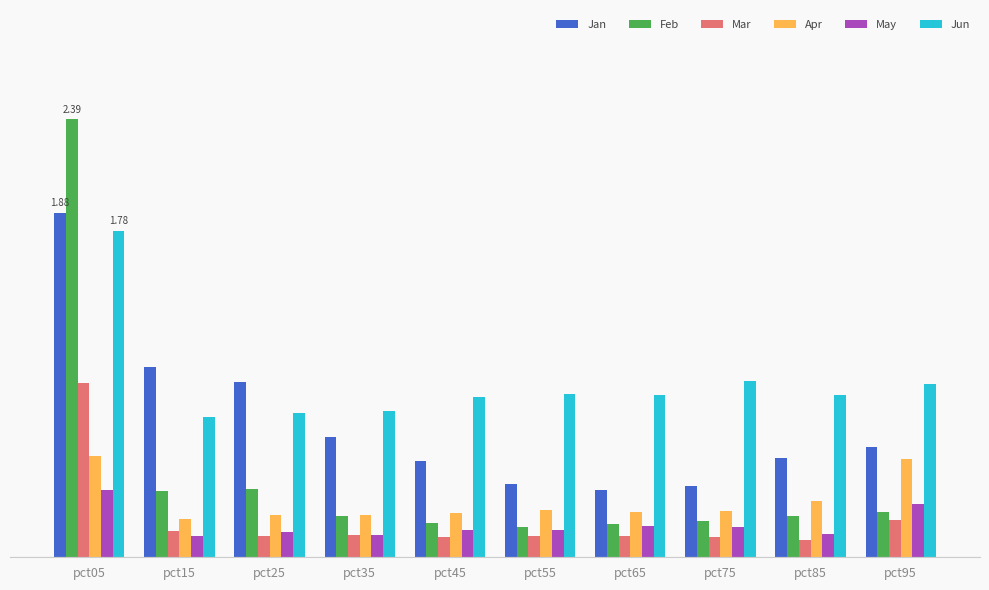

Are the bars horizontal?

No